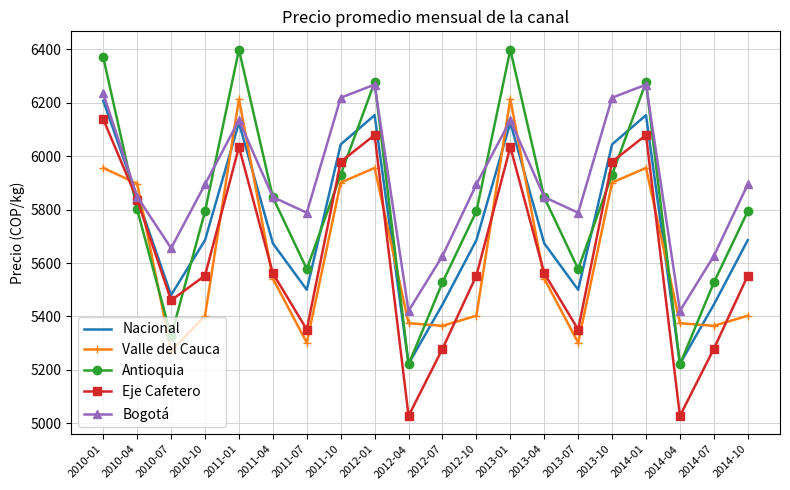

Is the value of Nacional at 2010-01 greater than the value of Antioquia at 2013-07?

Yes